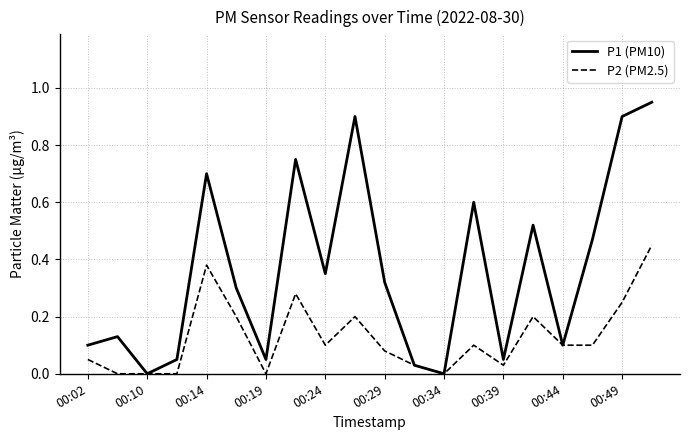

In P2 (PM2.5), how many points are higher than both neighbors (excluding endpoints)?

5